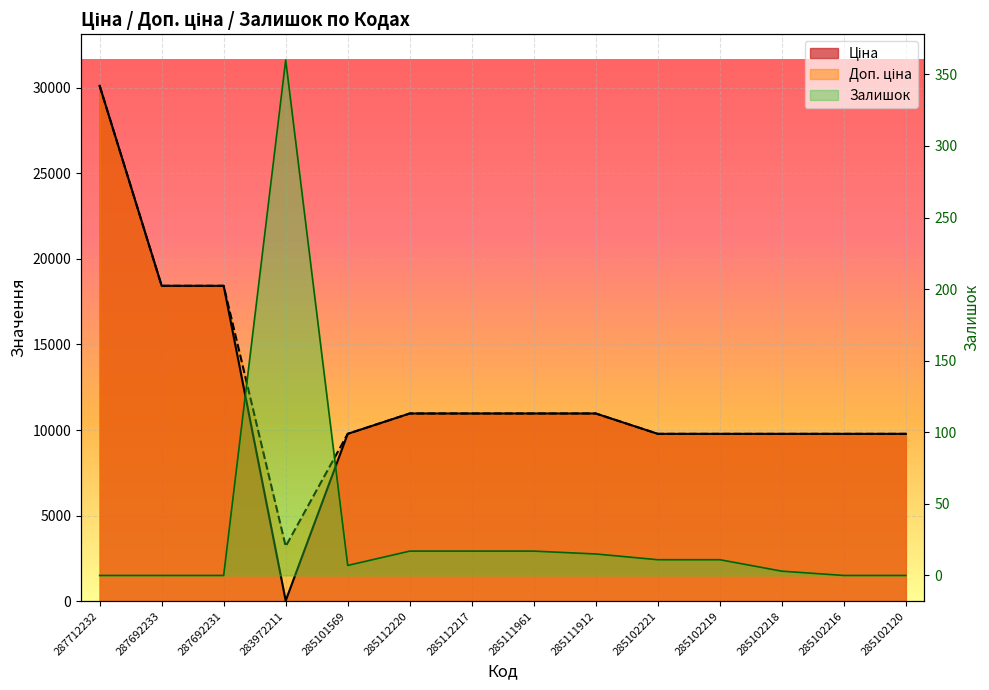

At which category does Ціна reach its first local valley?

283972211